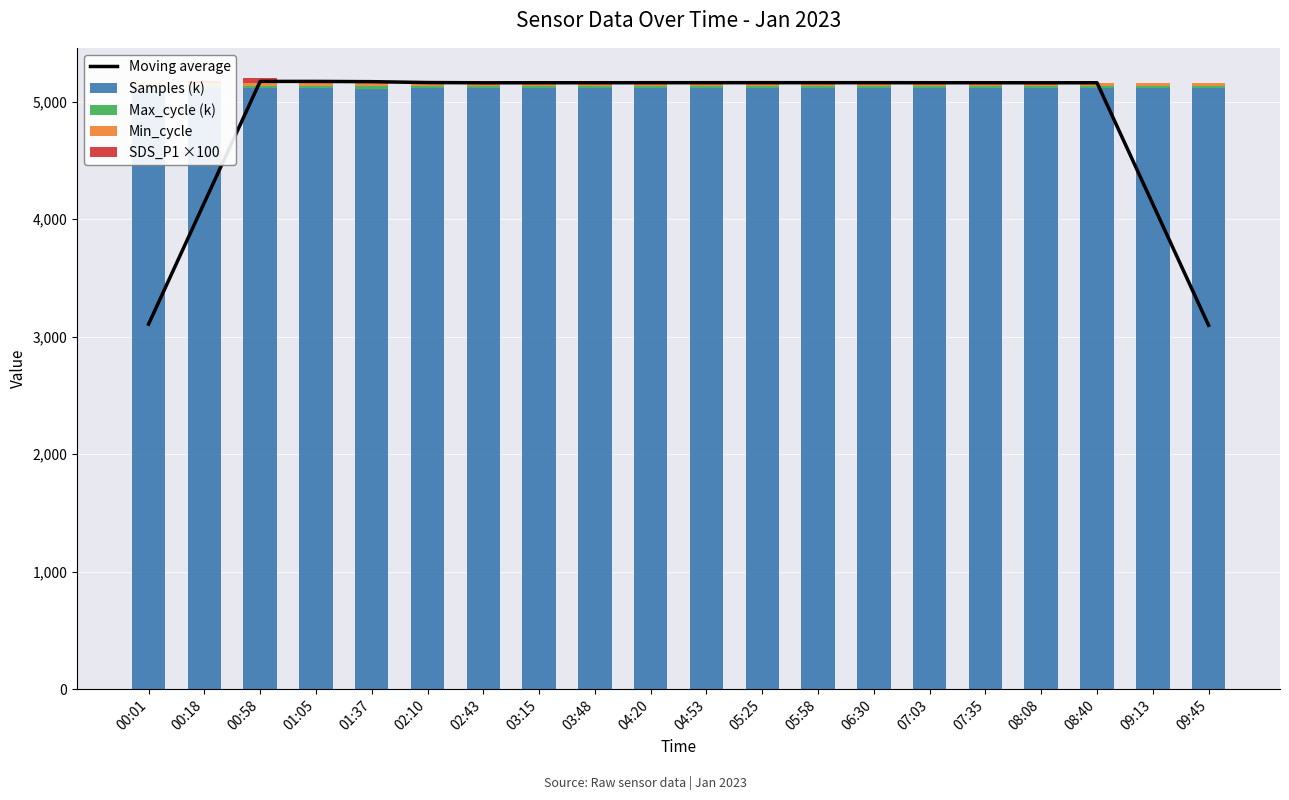

Is it true that Moving average equals 4128.7 at 09:13?

True